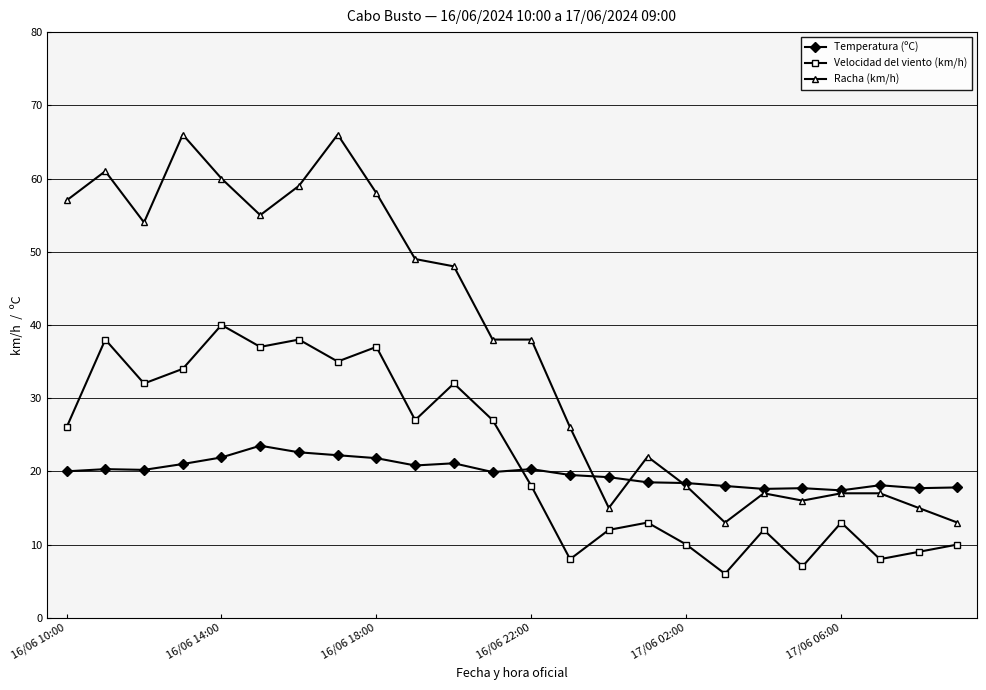

What is the value of the Temperatura (ºC) point at the 17th from the left?

18.4